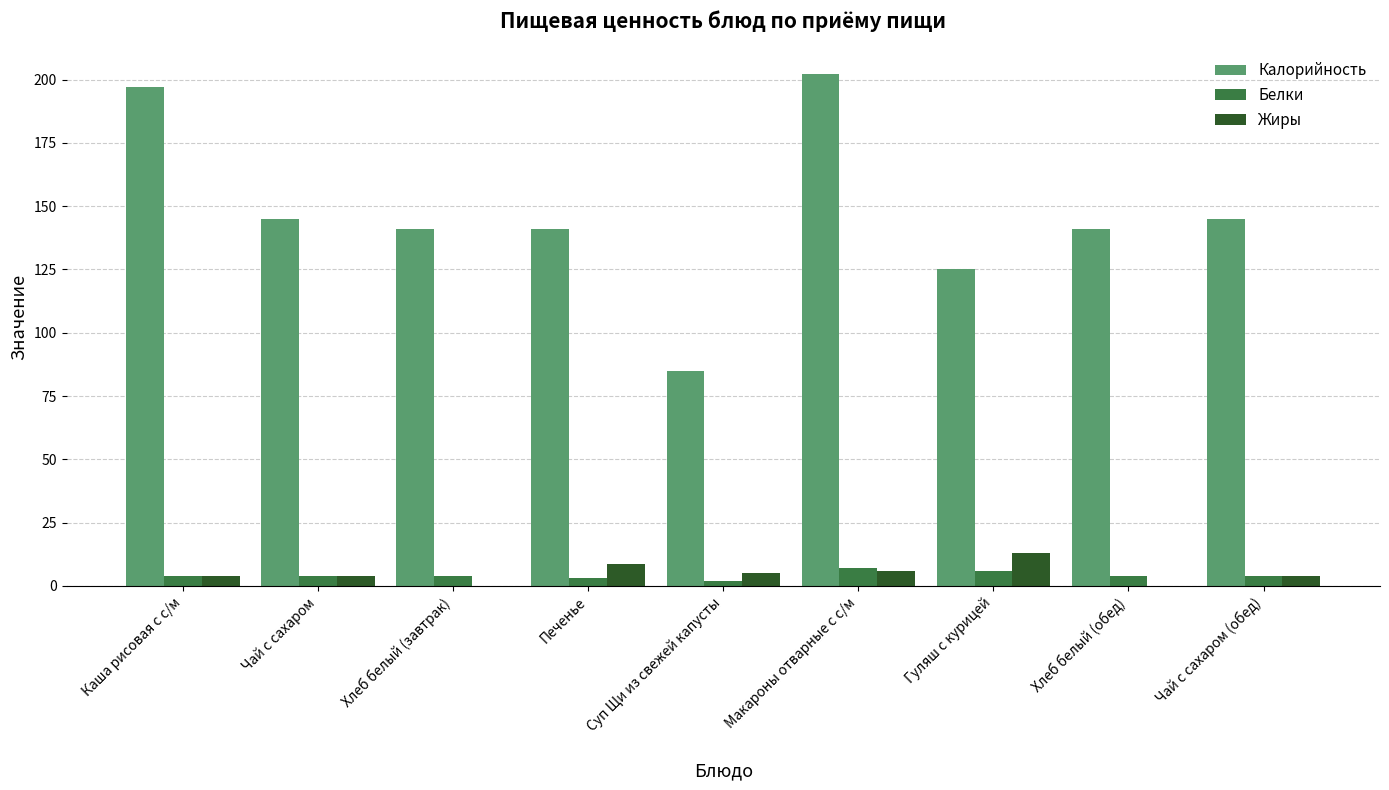

The Калорийность series shows 27.3 at Суп Щи из свежей капусты. True or false?

False